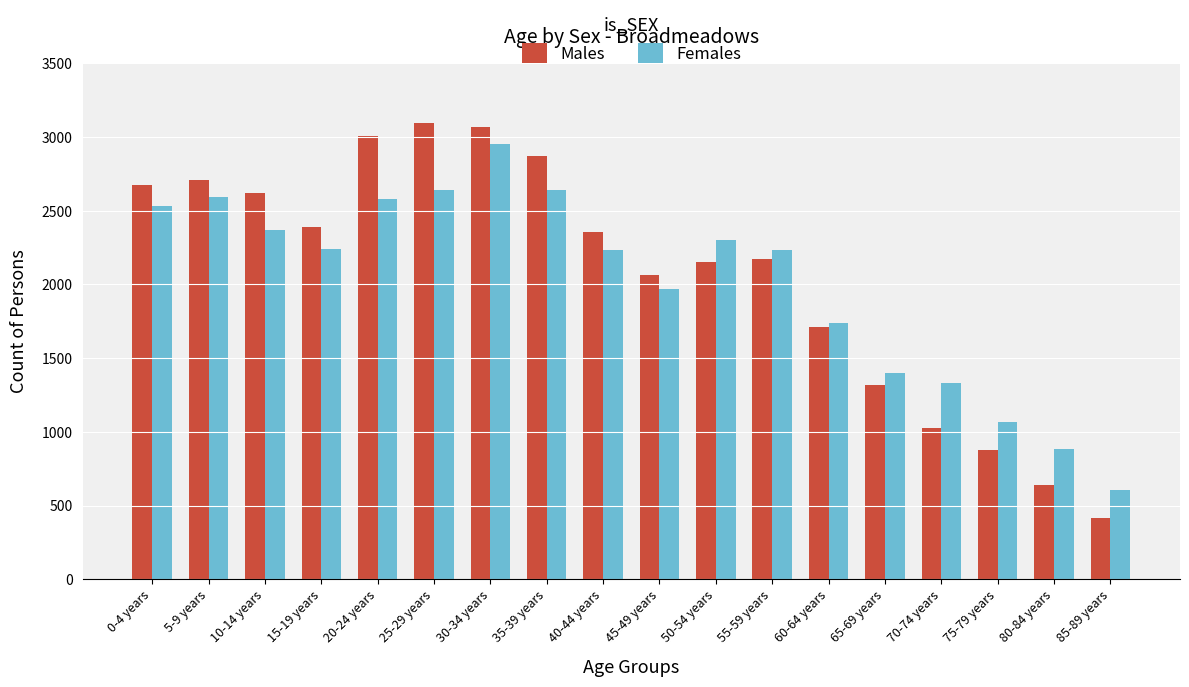

Which category has the lowest value in the Males series?

85-89 years